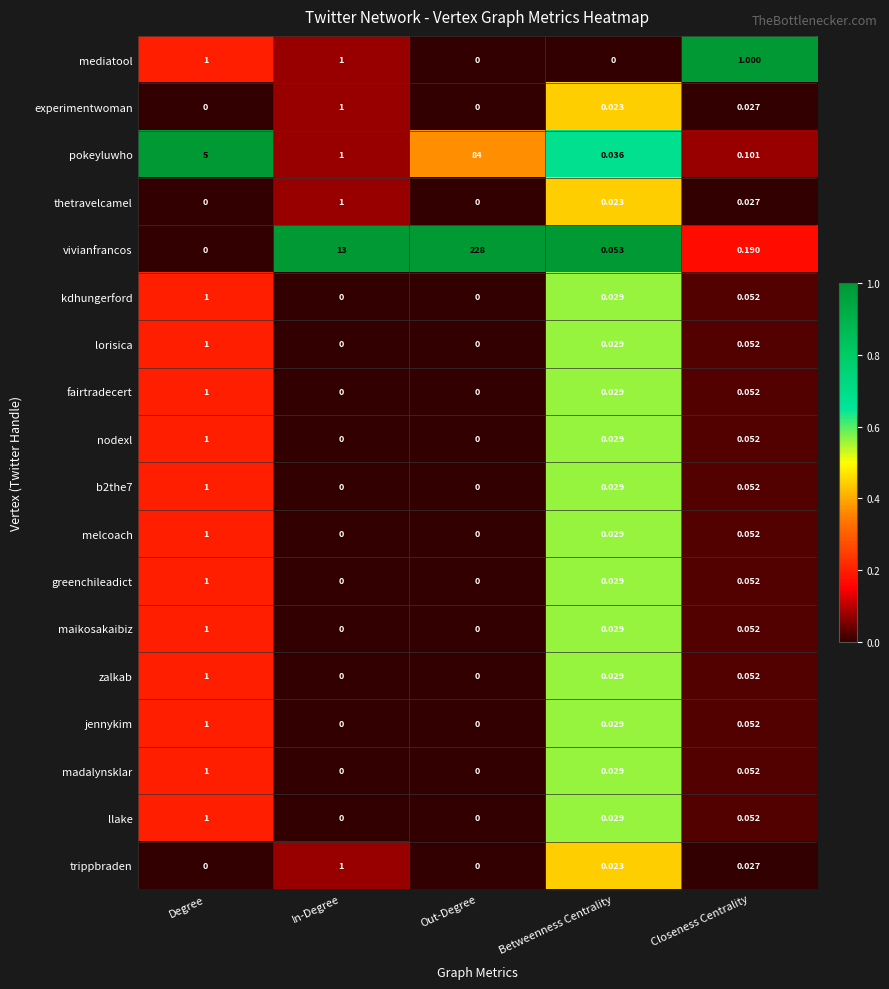

Which series has the largest total across all categories?

vivianfrancos